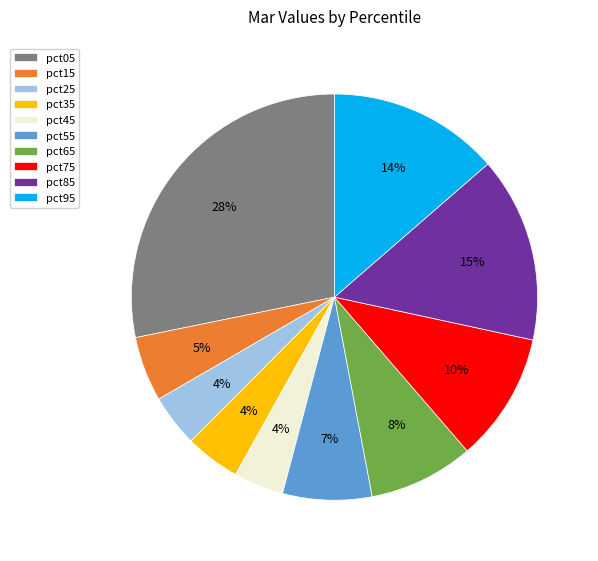

Count the number of slices in the pie.

10